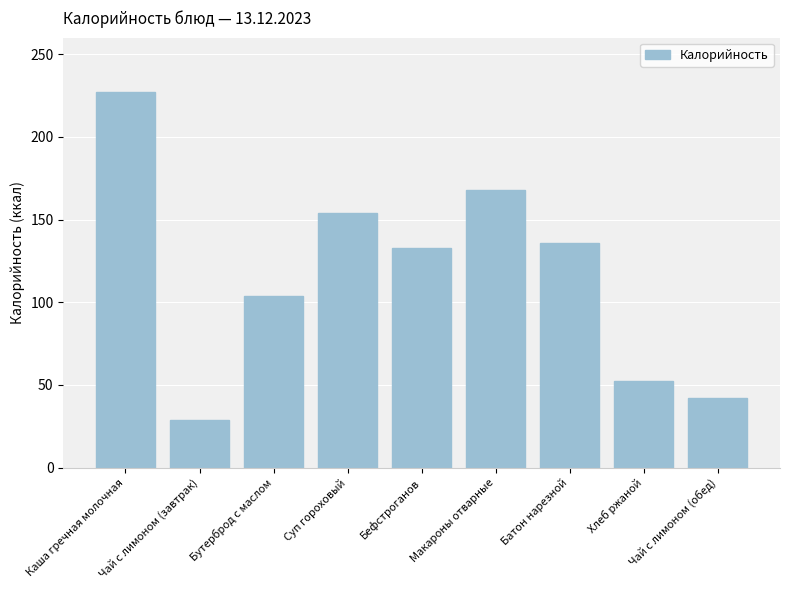

What is the change in value from Чай с лимоном (завтрак) to Суп гороховый?

+125.0